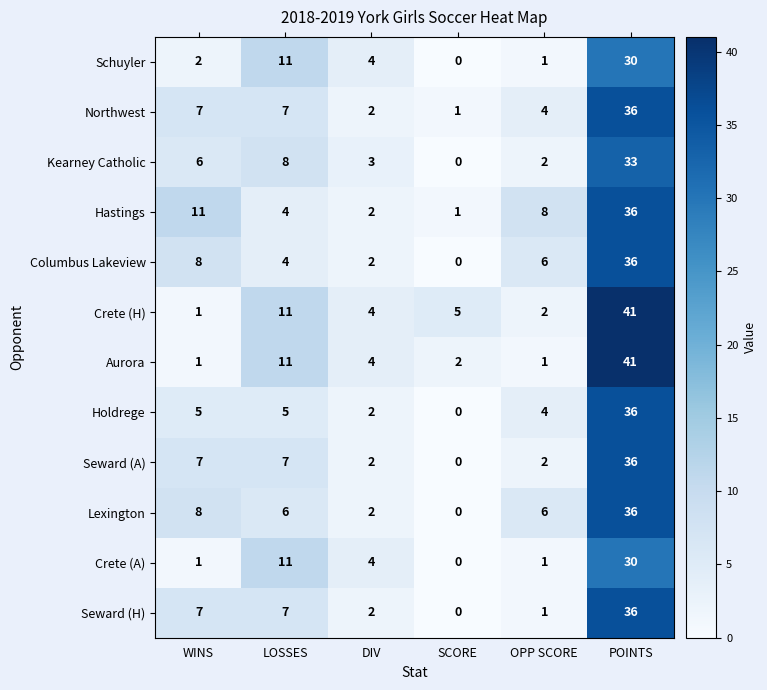

At which category does the chart reach its peak across all series?

POINTS